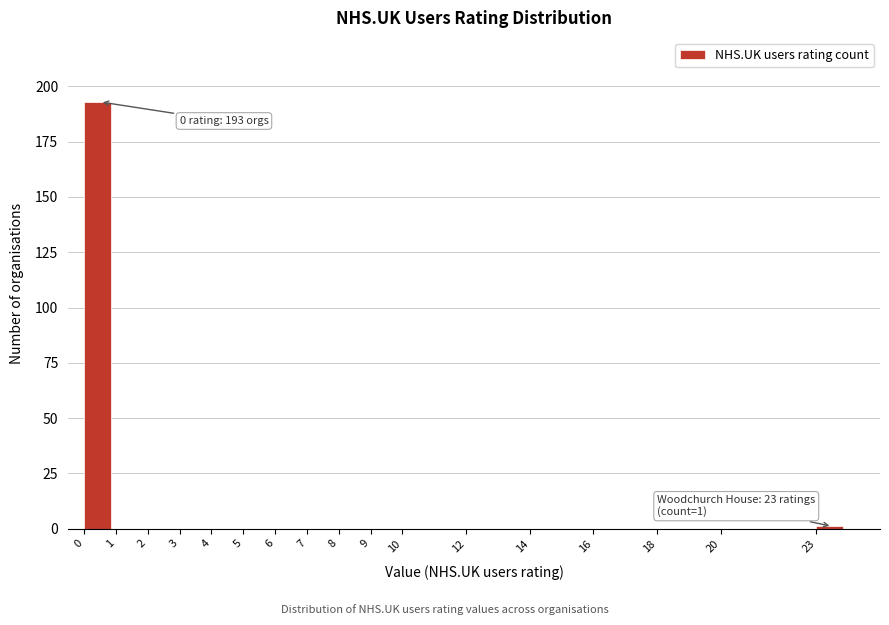

Which range on the x-axis has the tallest bar?

0 to 1